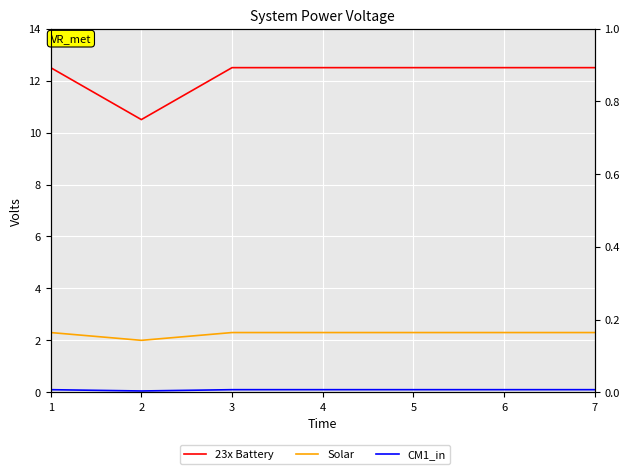

What is the value of the CM1_in point at the 3rd from the left?

0.1